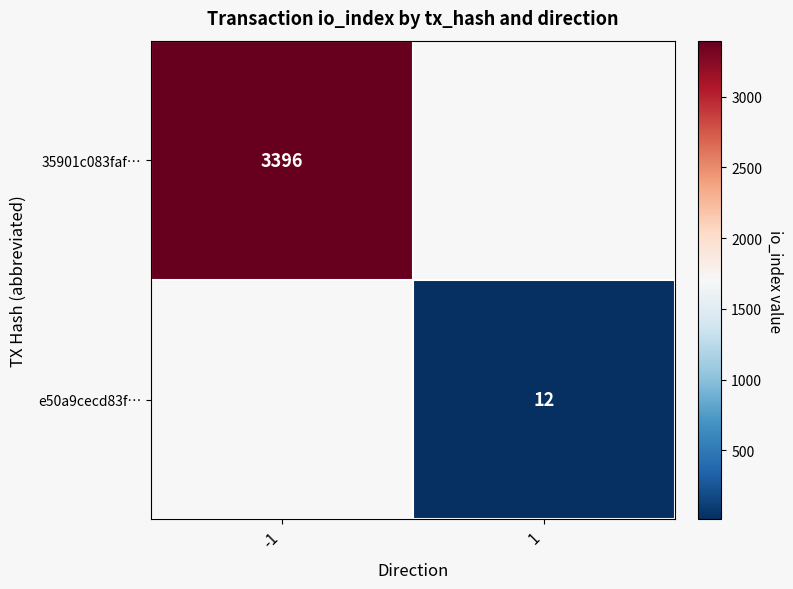

The value of e50a9cecd83f… at 1 is 3.3. True or false?

False